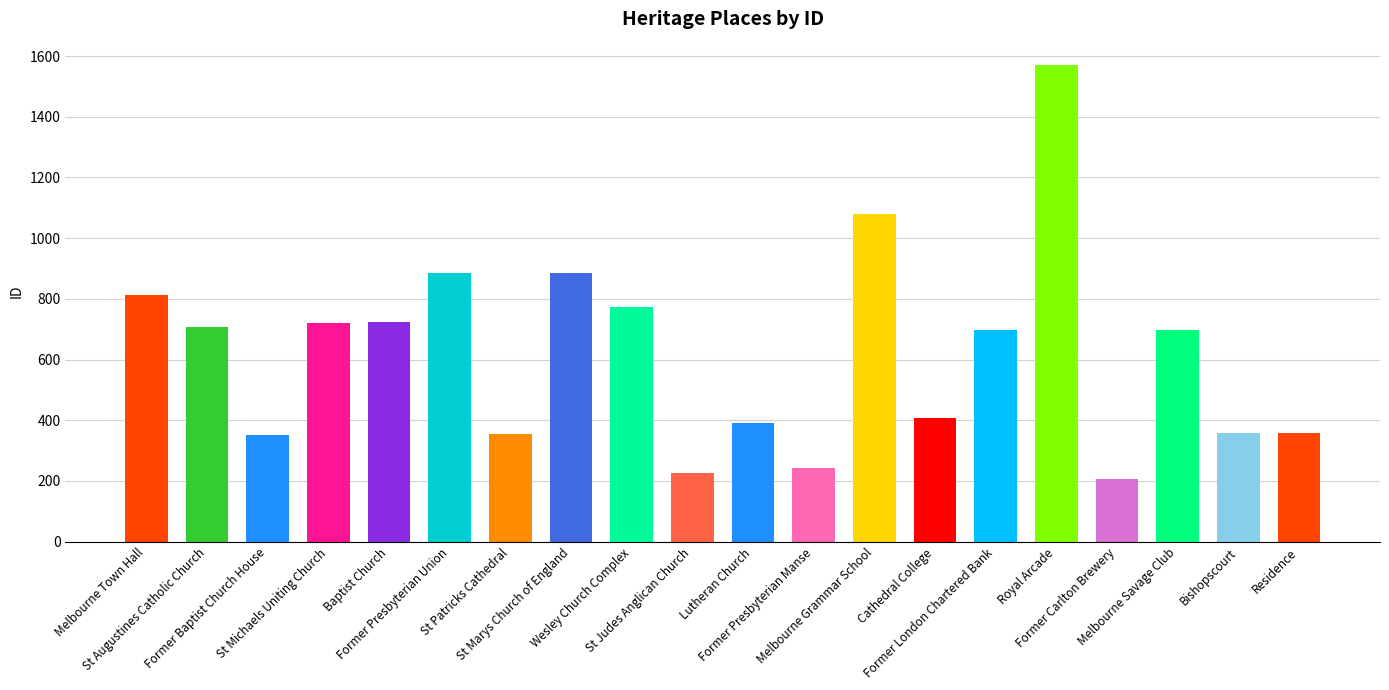

List the labels in order of value, smallest first.

Former Carlton Brewery, St Judes Anglican Church, Former Presbyterian Manse, Former Baptist Church House, St Patricks Cathedral, Bishopscourt, Residence, Lutheran Church, Cathedral College, Melbourne Savage Club, Former London Chartered Bank, St Augustines Catholic Church, St Michaels Uniting Church, Baptist Church, Wesley Church Complex, Melbourne Town Hall, Former Presbyterian Union, St Marys Church of England, Melbourne Grammar School, Royal Arcade